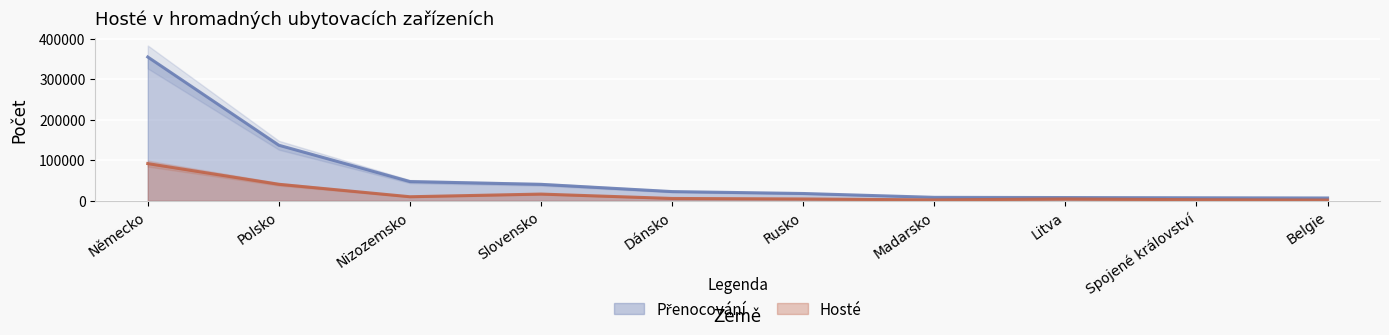

What are all the series names shown in the legend?

Hosté, Přenocování